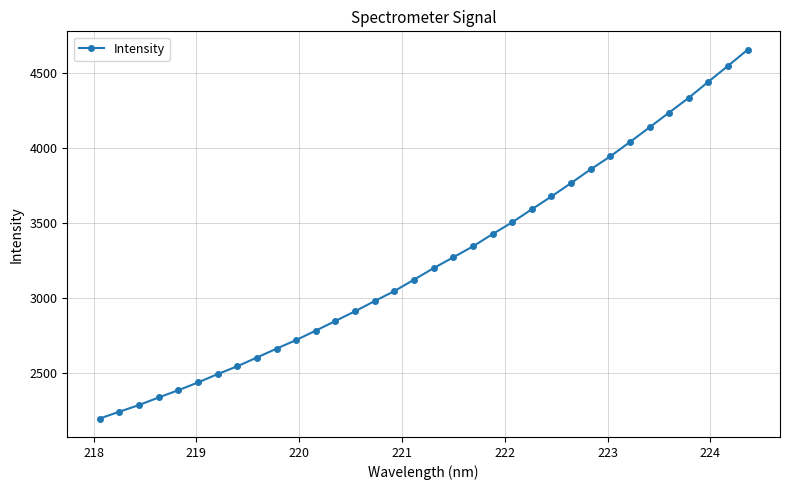

What is the sum of all values?

110564.6